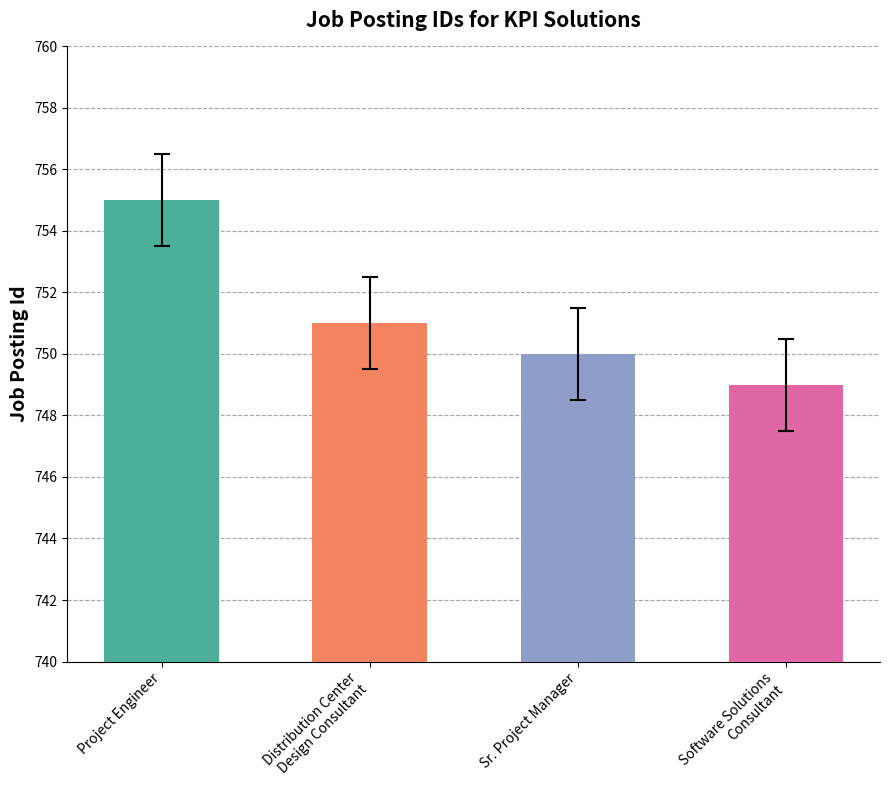

The value at Project Engineer is 251. True or false?

False